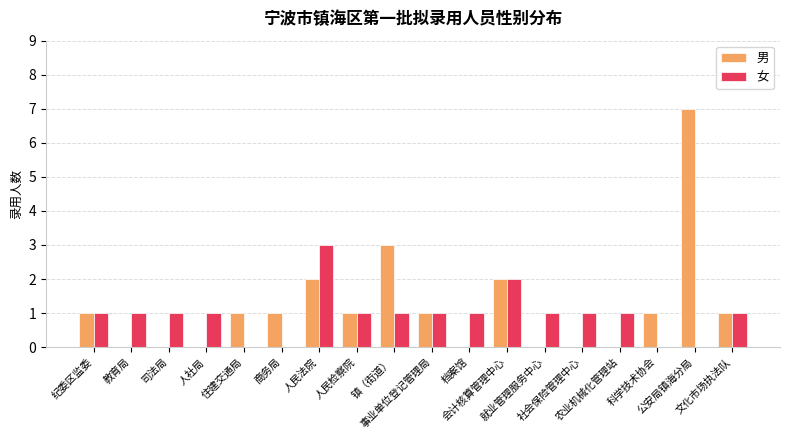

What is the average value of the 女 series?

1